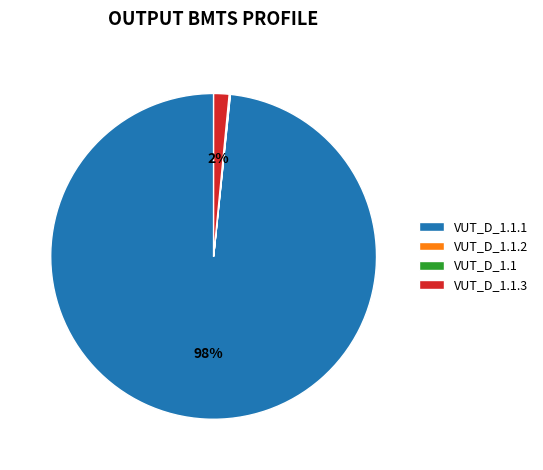

To the nearest percent, what is the average slice percentage?

25%